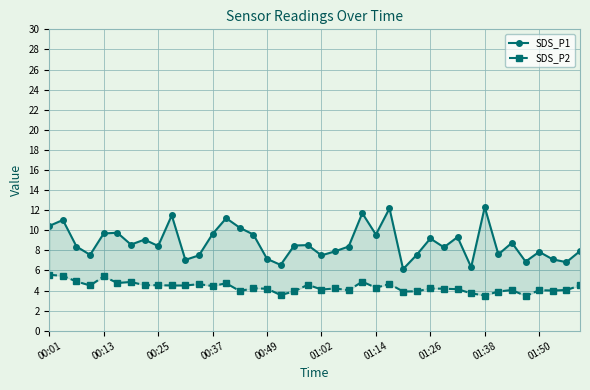

What is the smallest value displayed?

3.5